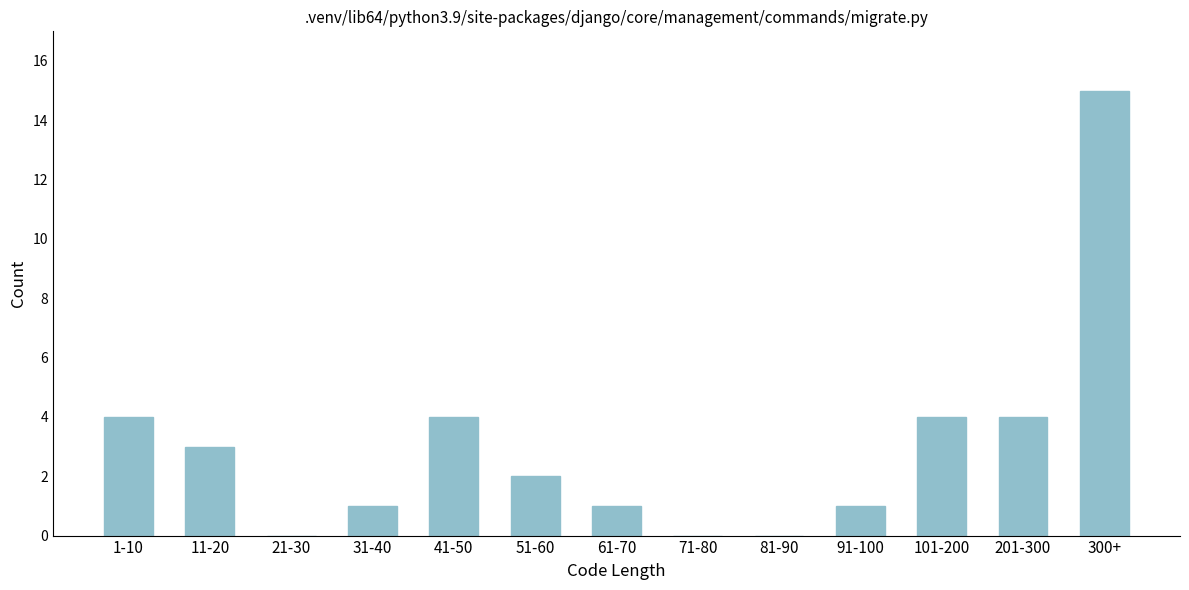

Reading left to right, list all the values displayed in this chart.

1-10=4	11-20=3	21-30=0	31-40=1	41-50=4	51-60=2	61-70=1	71-80=0	81-90=0	91-100=1	101-200=4	201-300=4	300+=15